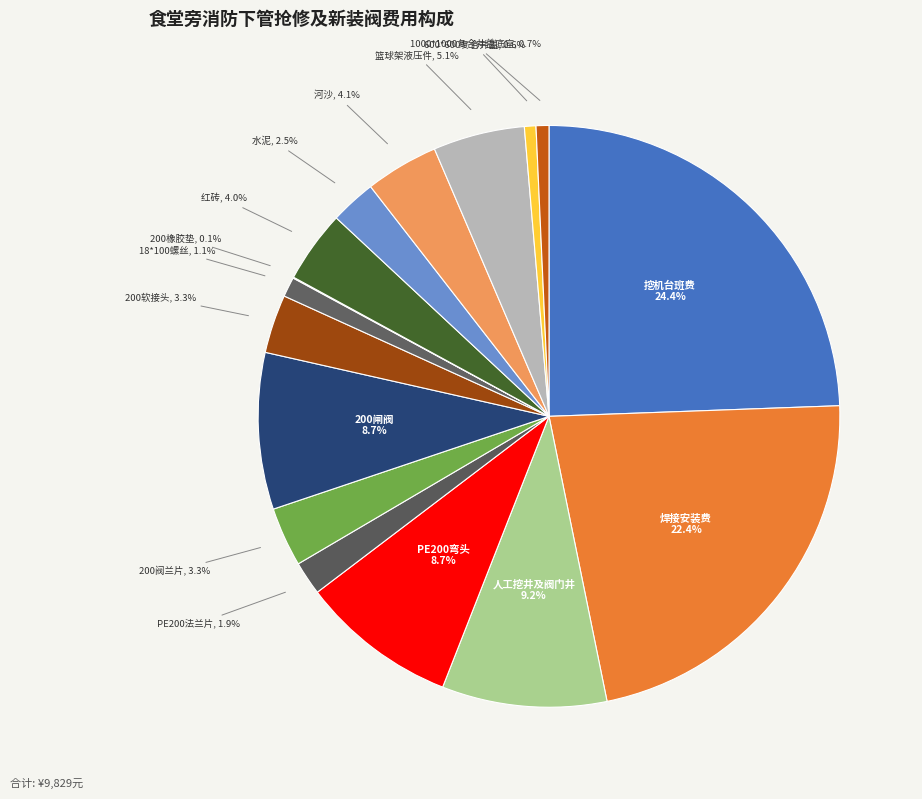

Is the sum of 600*600复合井盖 and 200阀兰片 greater than half?

No